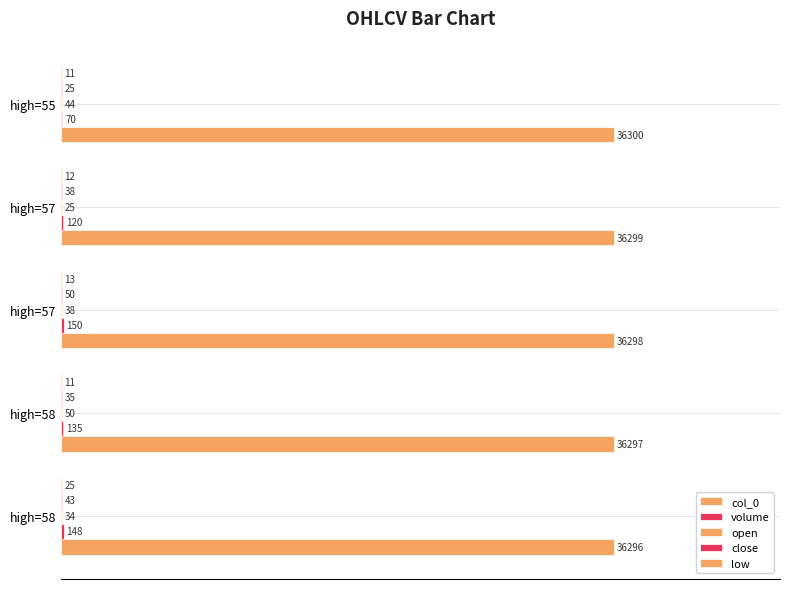

What are all the series names shown in the legend?

col_0, volume, open, close, low